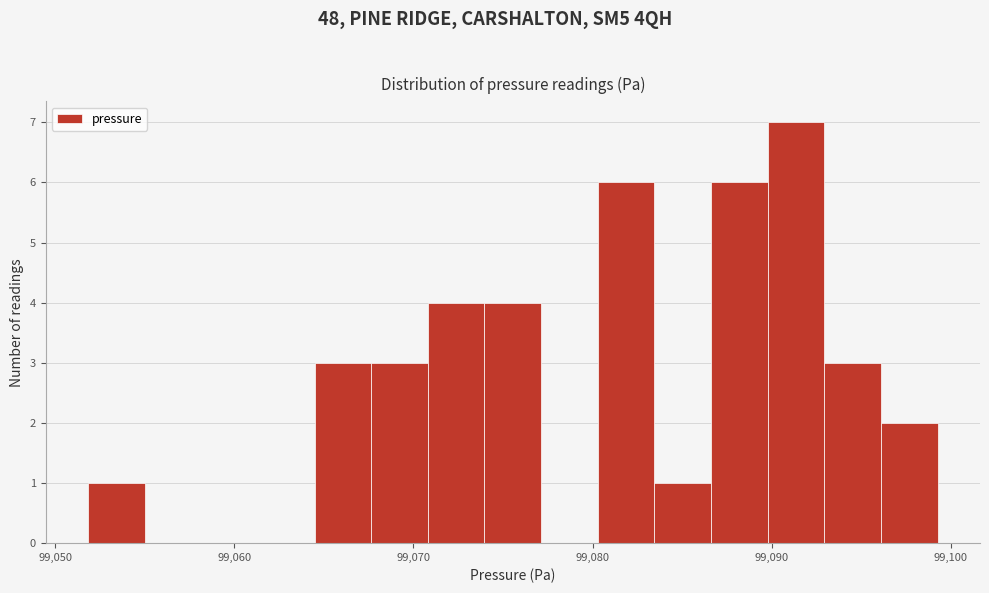

Around what value on the x-axis is the tallest bar? Give the approximate position of its centre, as read against the axis.

99091